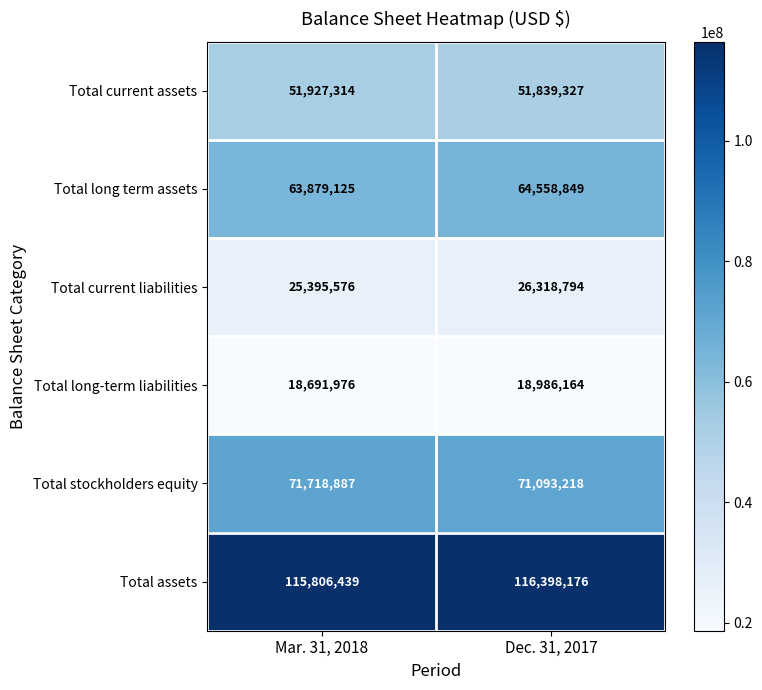

What is the minimum value shown in the chart?

18691976